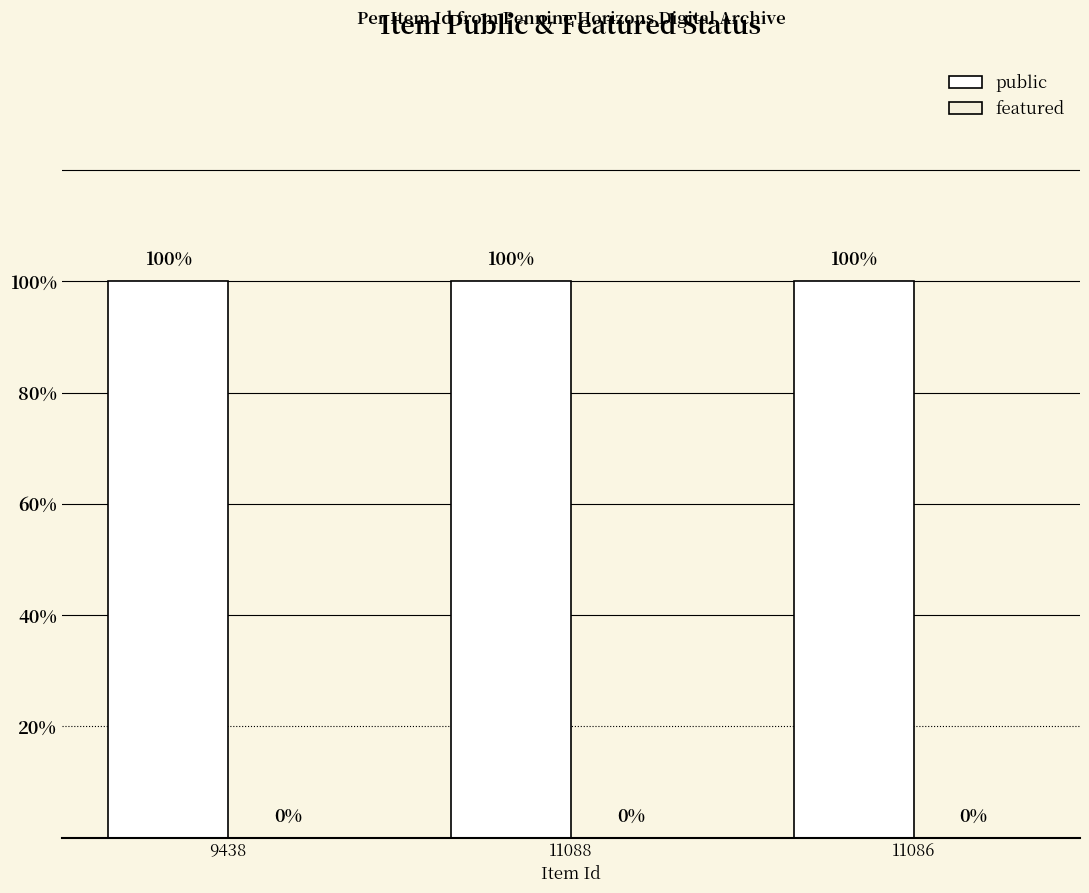

At which label is public closest to 1?

9438